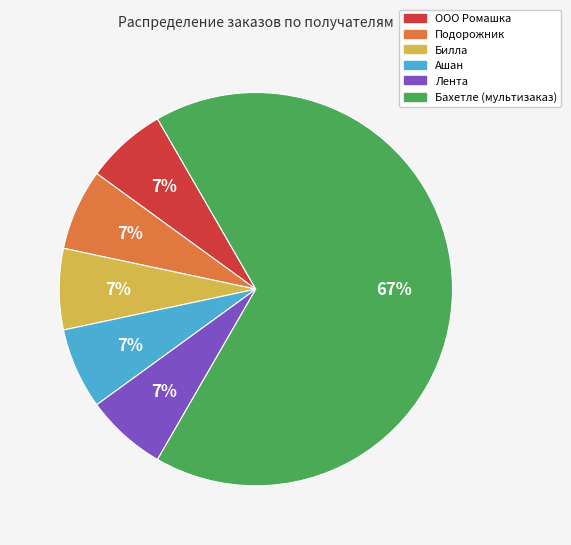

What percentage is the Подорожник slice, to the nearest percent?

7%